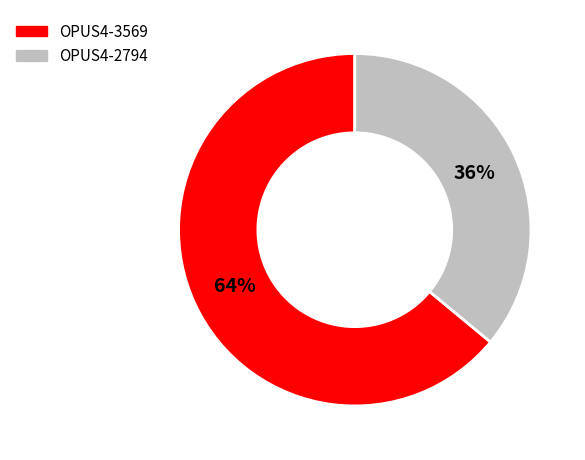

Do OPUS4-3569 and OPUS4-2794 together represent more than half of the pie?

Yes